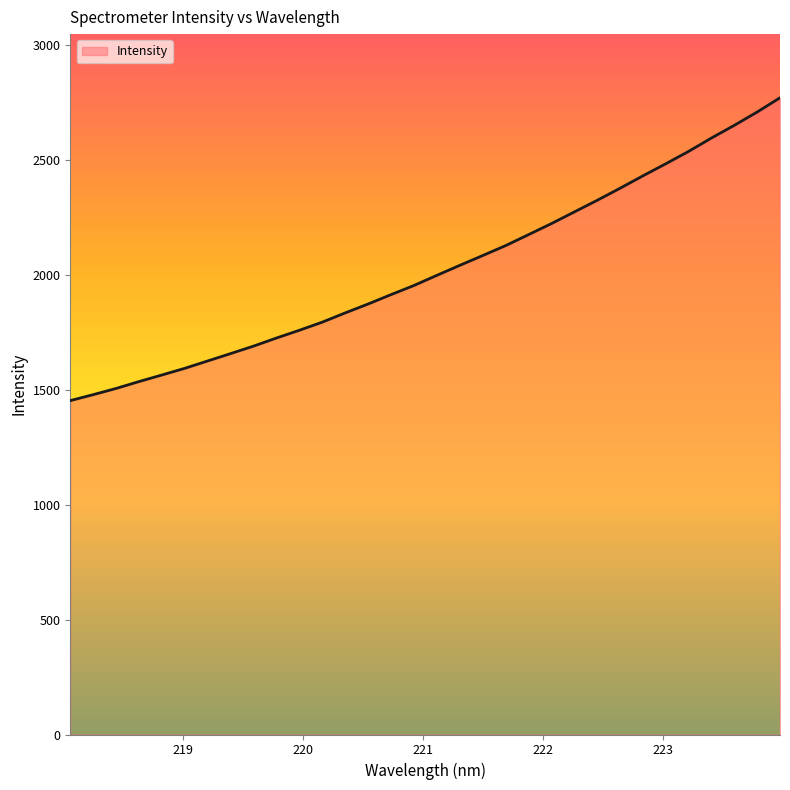

What is the greatest value displayed?

2769.1